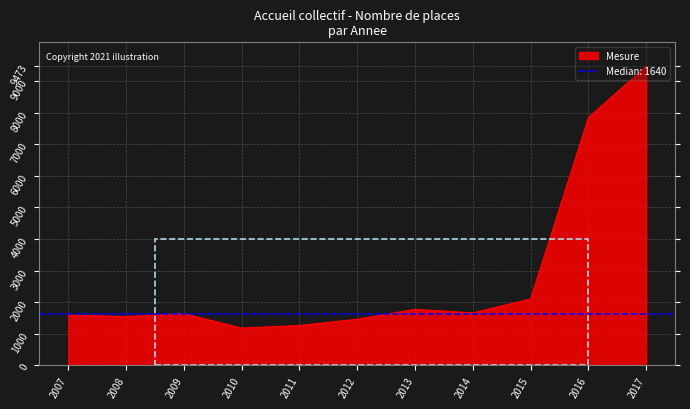

True or false: the data shows 673 at 2012.

False